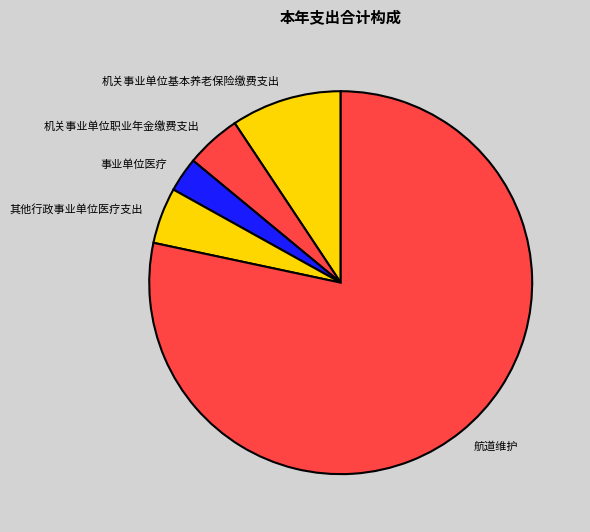

Which has a higher value, 航道维护 or 事业单位医疗?

航道维护